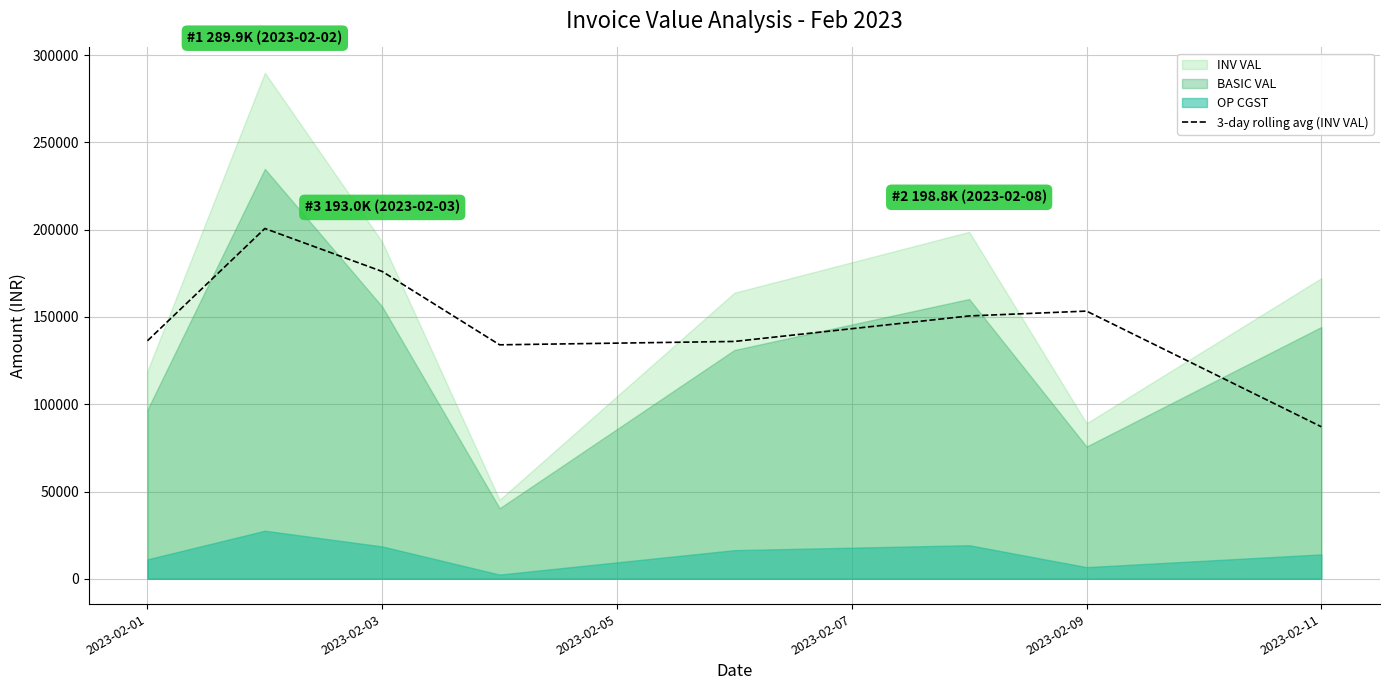

What is the lowest value of the 3-day rolling avg (INV VAL) series?

87119.4